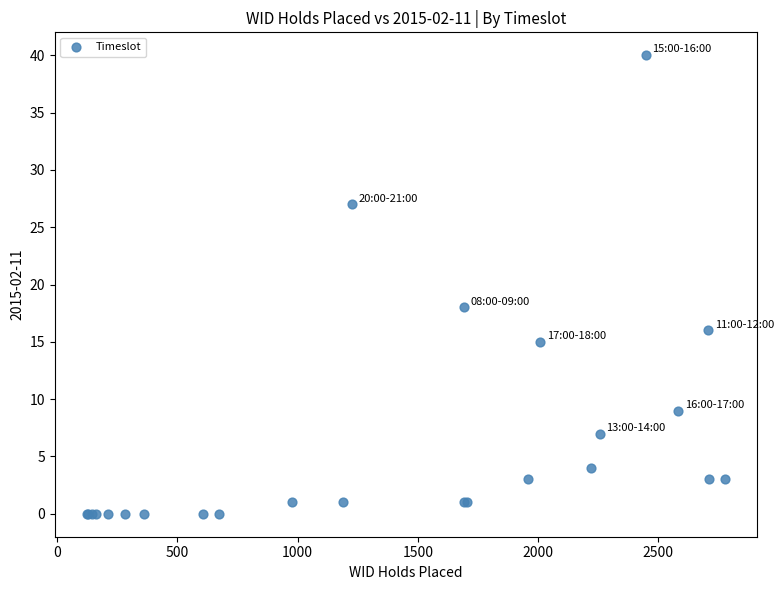

What Y value in the scatter plot is closest to 20?

18